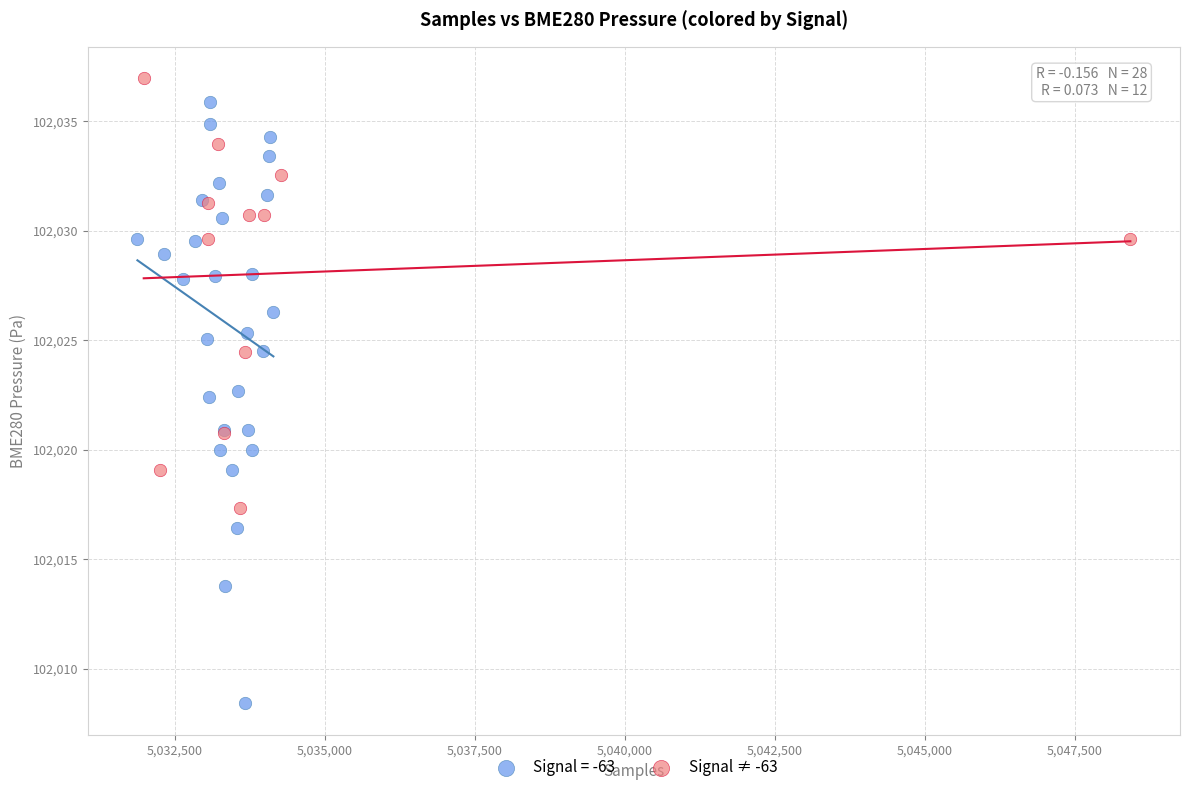

Which series reaches the minimum Y coordinate?

Signal = -63